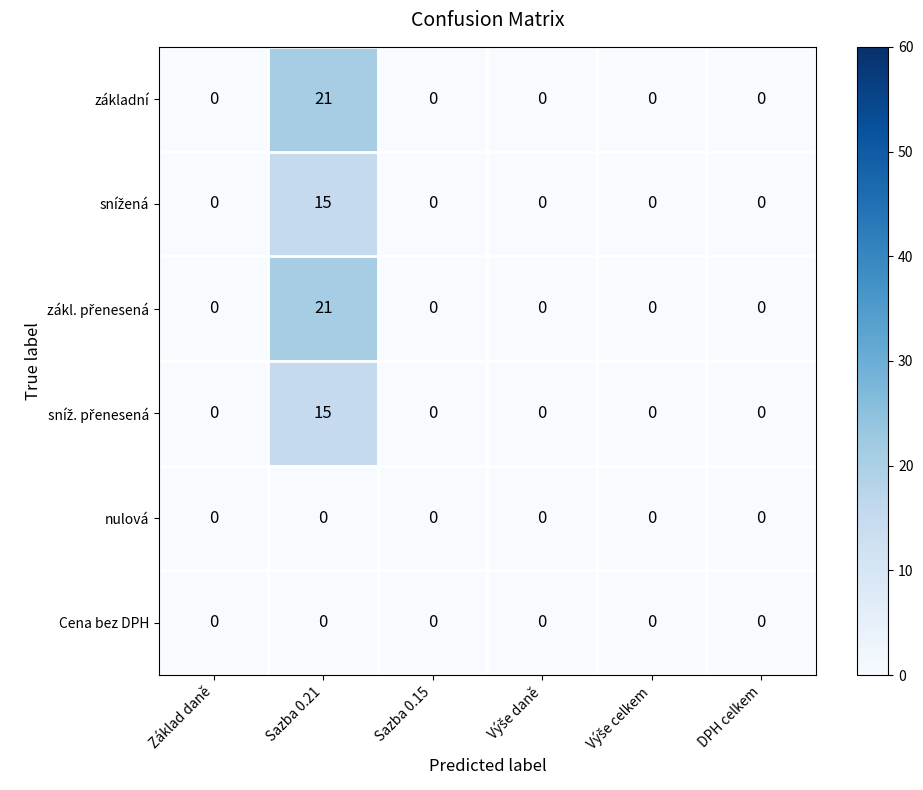

At which category is the sum across all series the highest?

Sazba 0.21